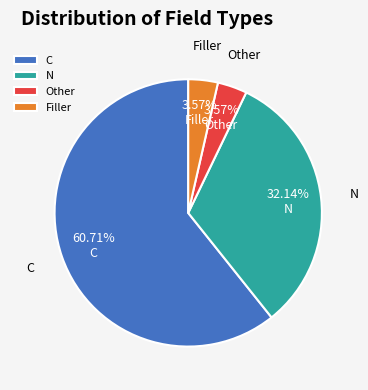

How much of the chart is everything except Other?

96.4%